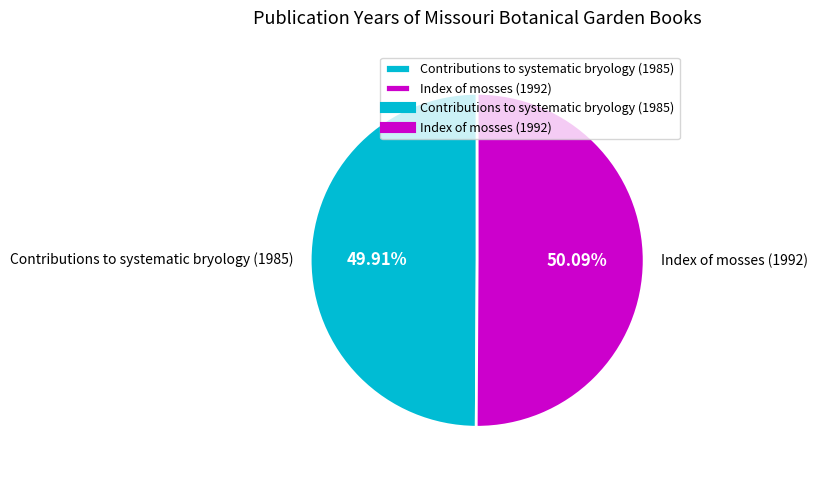

What is the ratio of the value at Contributions to systematic bryology (1985) to the value at Index of mosses (1992)?

1.0